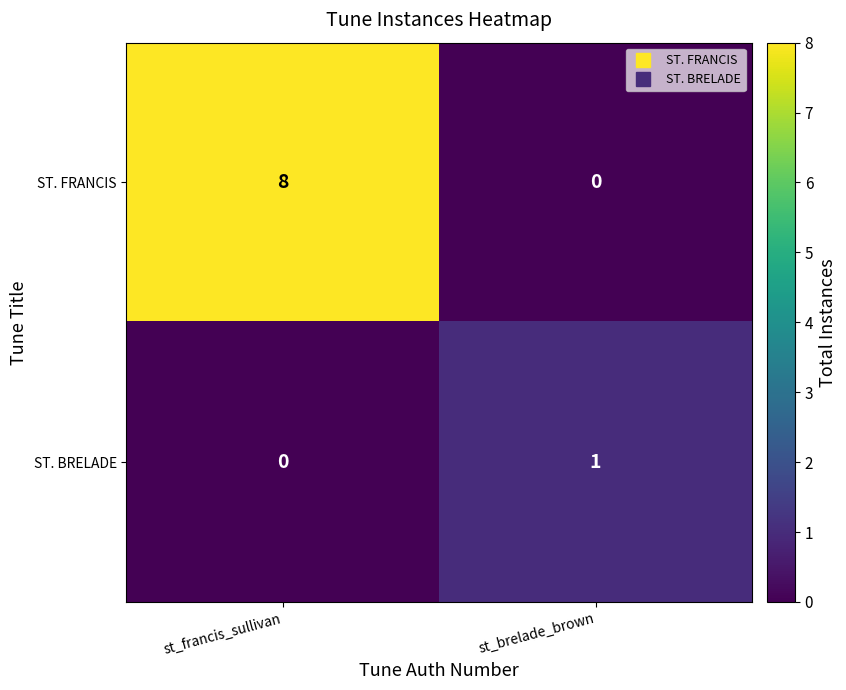

How many series are shown in this chart?

2